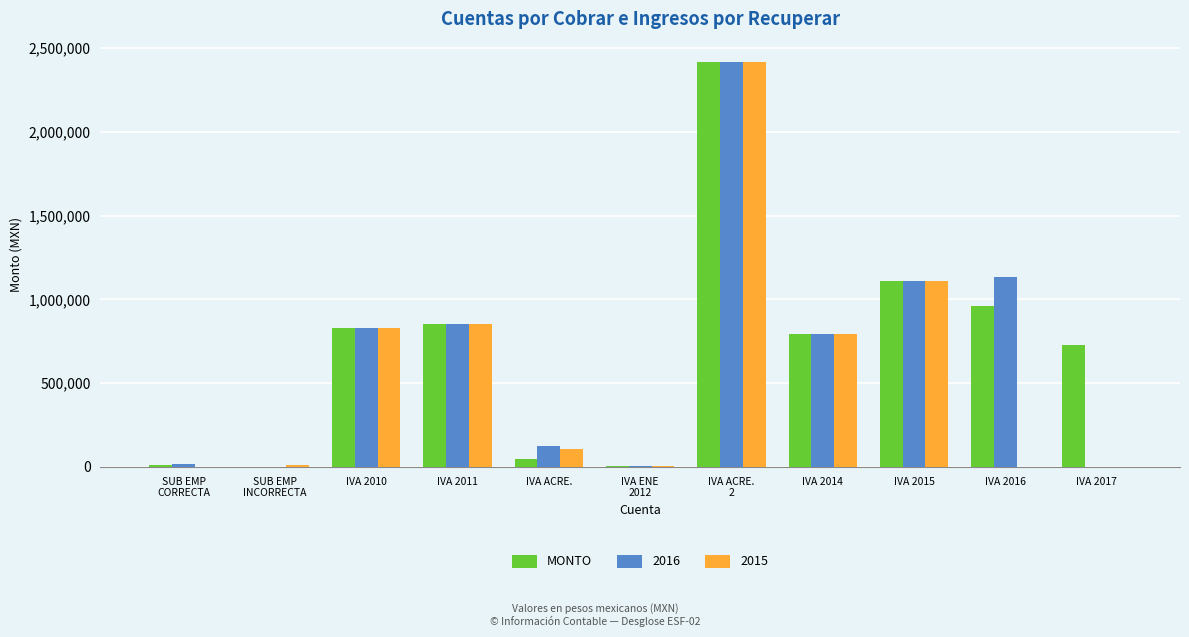

What is the greatest value displayed?

2417424.3